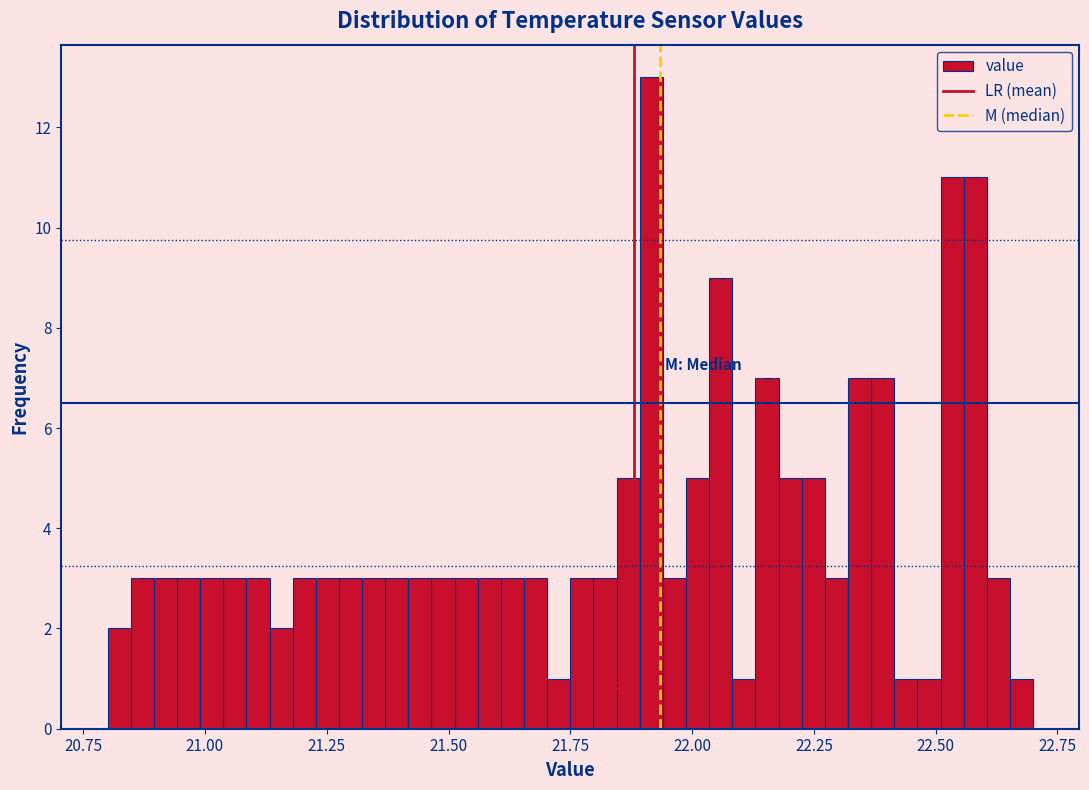

Around what value on the x-axis is the tallest bar? Give the approximate position of its centre, as read against the axis.

21.90